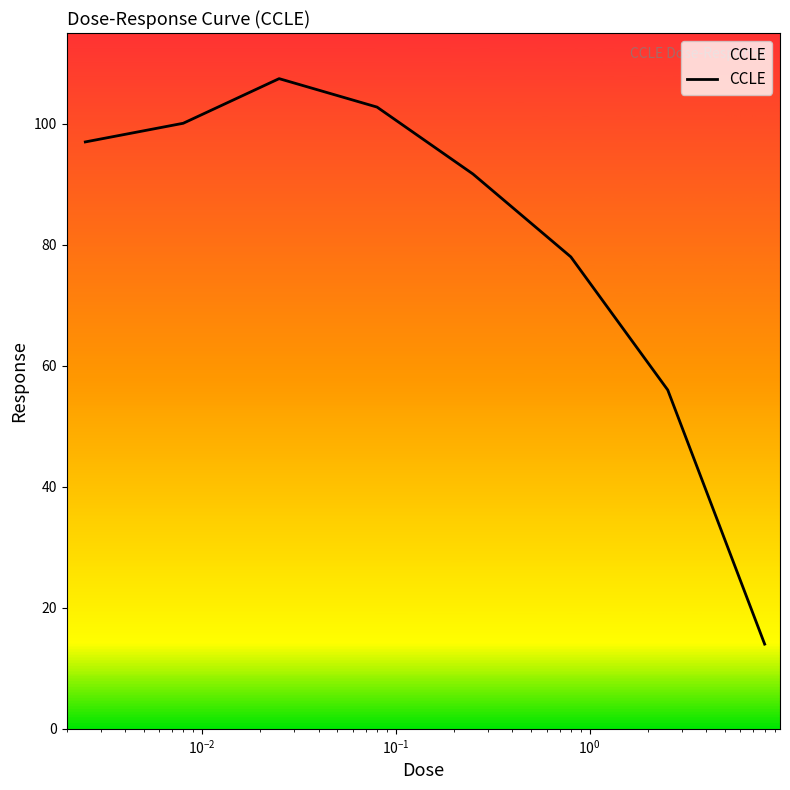

What is the maximum value shown in the chart?

107.5